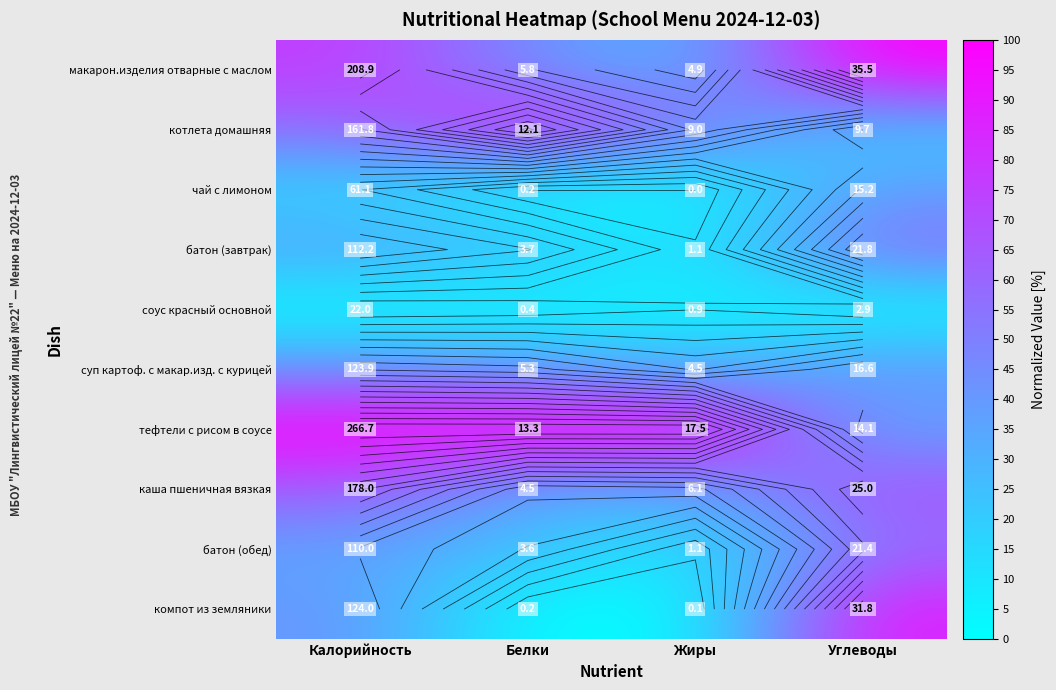

Between Жиры and Калорийность, which is larger?

Калорийность